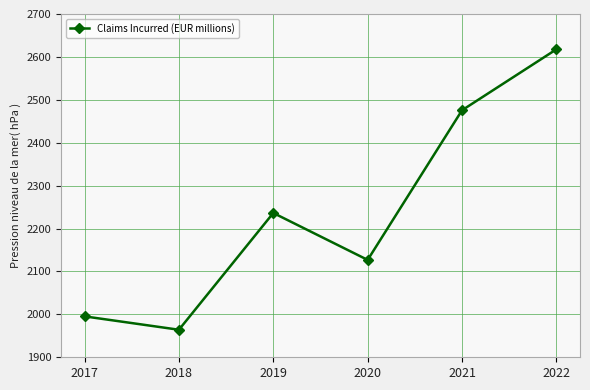

Rank the categories by value from highest to lowest.

2022, 2021, 2019, 2020, 2017, 2018